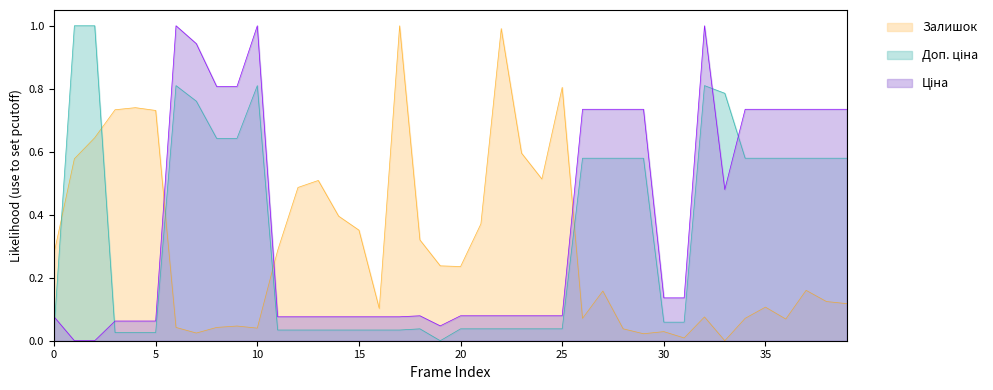

Is the value of Доп. ціна at 24222037 greater than the value of Ціна at 276092104?

Yes